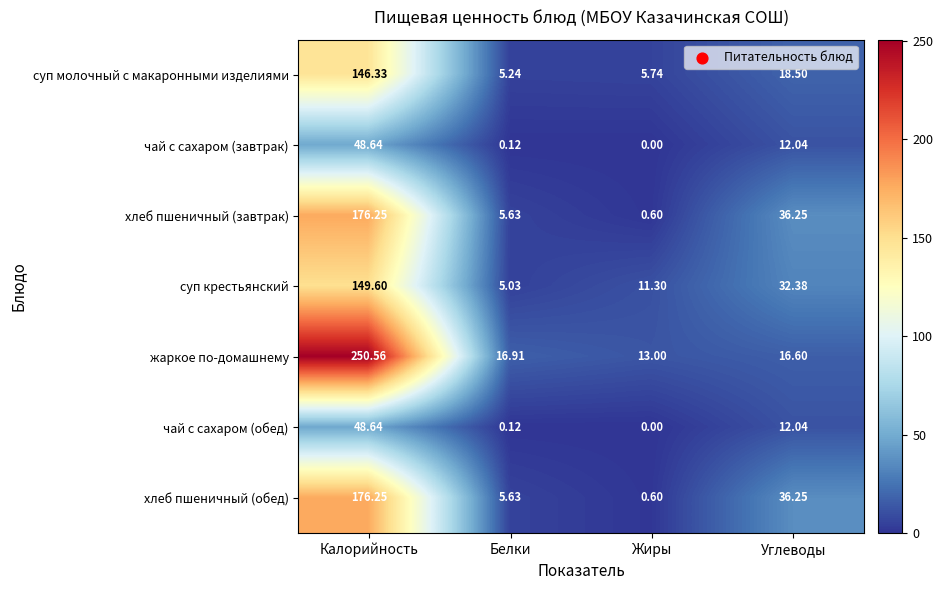

Which series has the widest spread of values?

жаркое по-домашнему